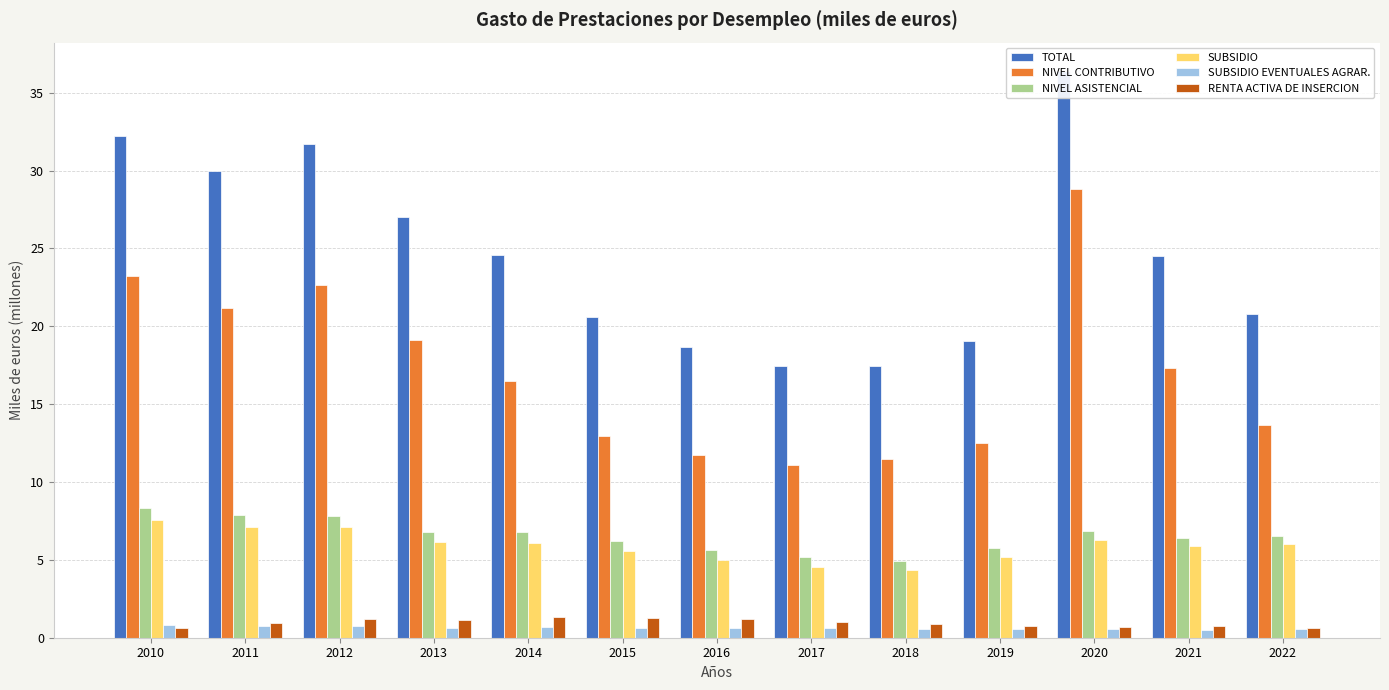

What is the difference between the second highest and minimum values in the SUBSIDIO EVENTUALES AGRAR. series?

0.2